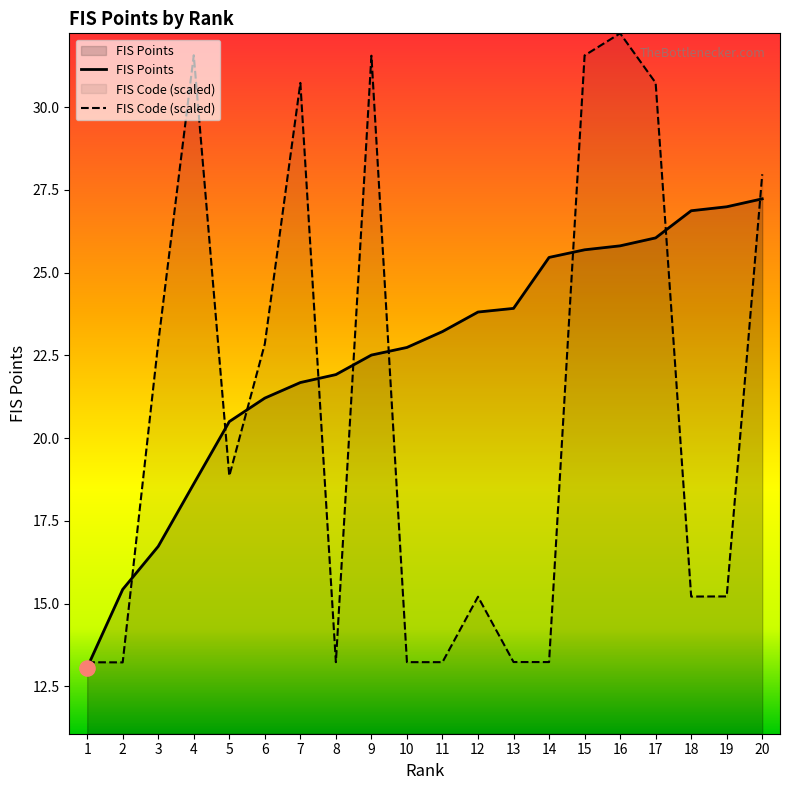

Which series reaches the minimum Y coordinate?

FIS Points